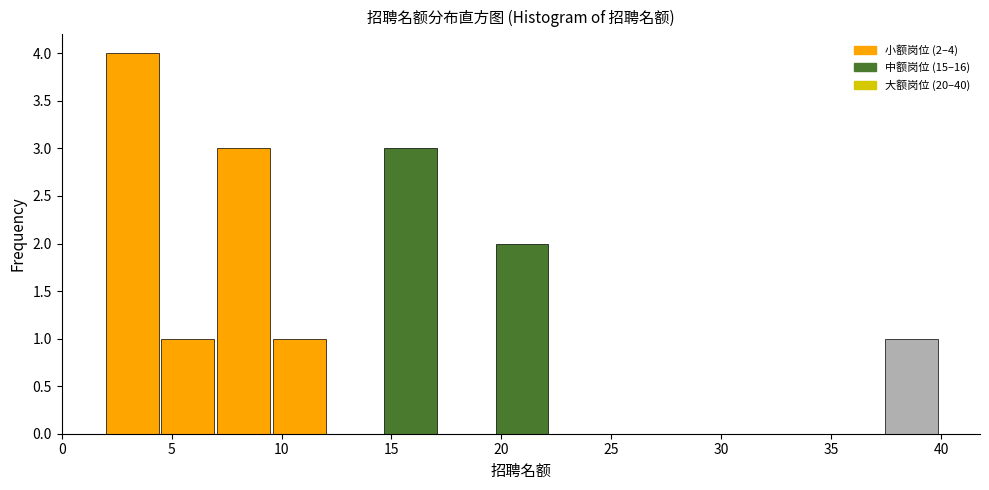

Which range on the x-axis has the tallest bar?

2.0 to 4.5